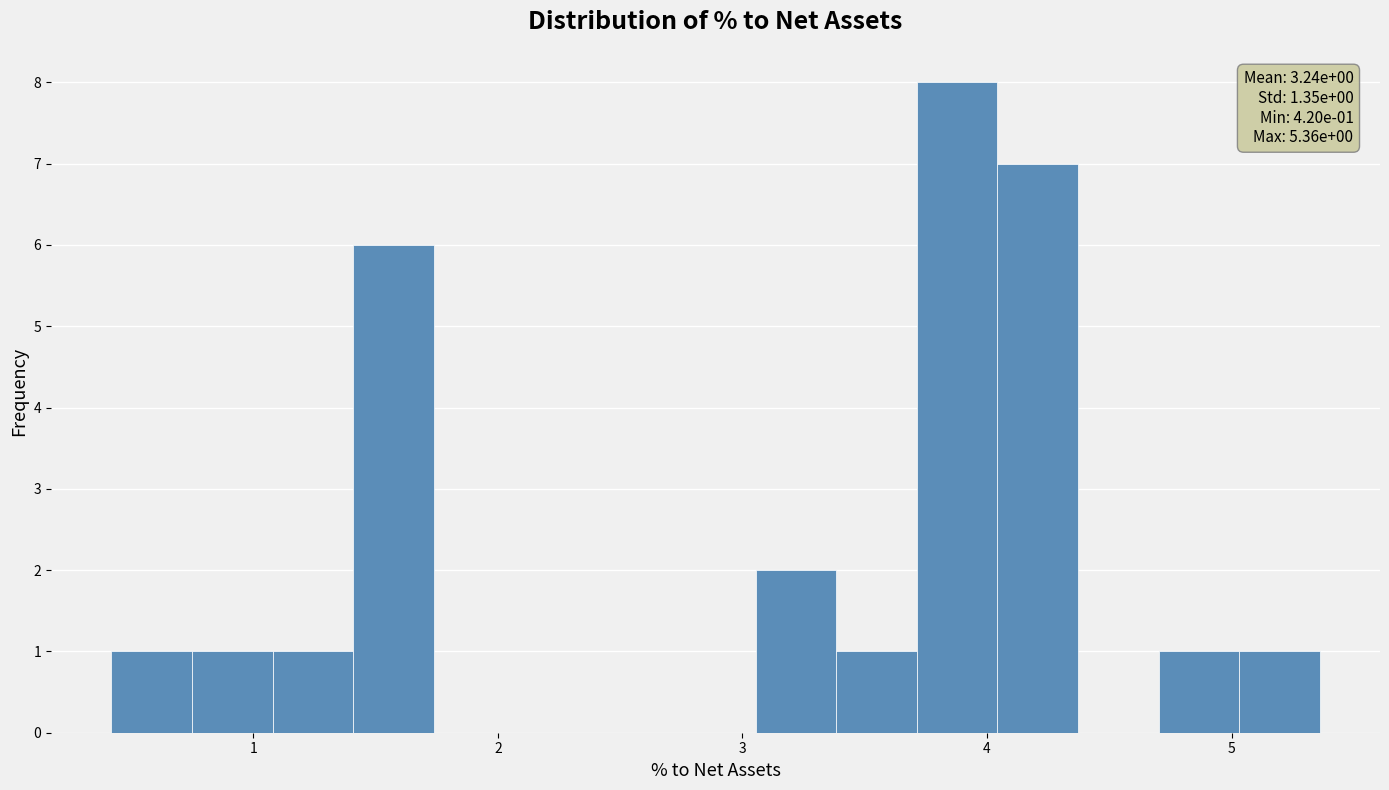

Read against the x-axis, roughly where is the centre of the tallest bar?

3.9